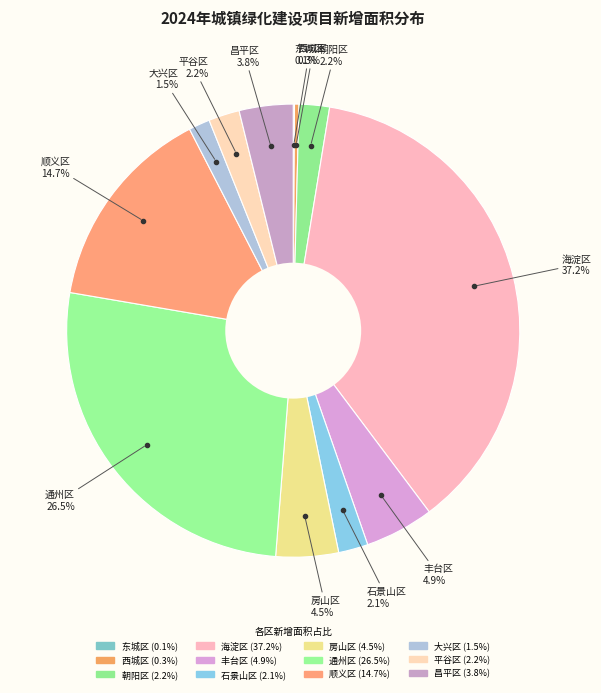

Combined, do 西城区 and 平谷区 account for over 50%?

No